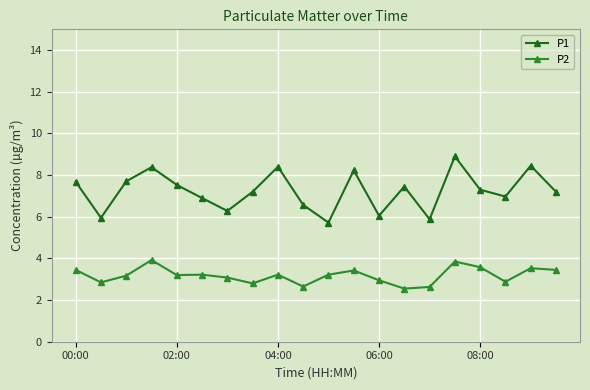

What is the value of the P1 point at the 8th from the left?

7.2